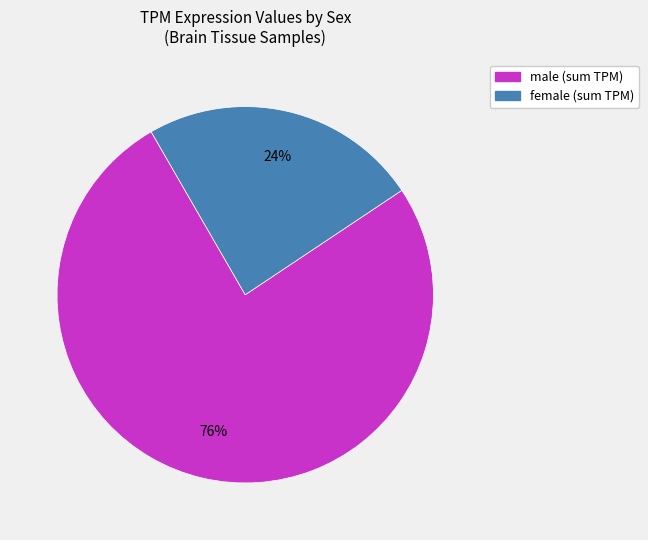

True or false: female accounts for 24% of the total.

True